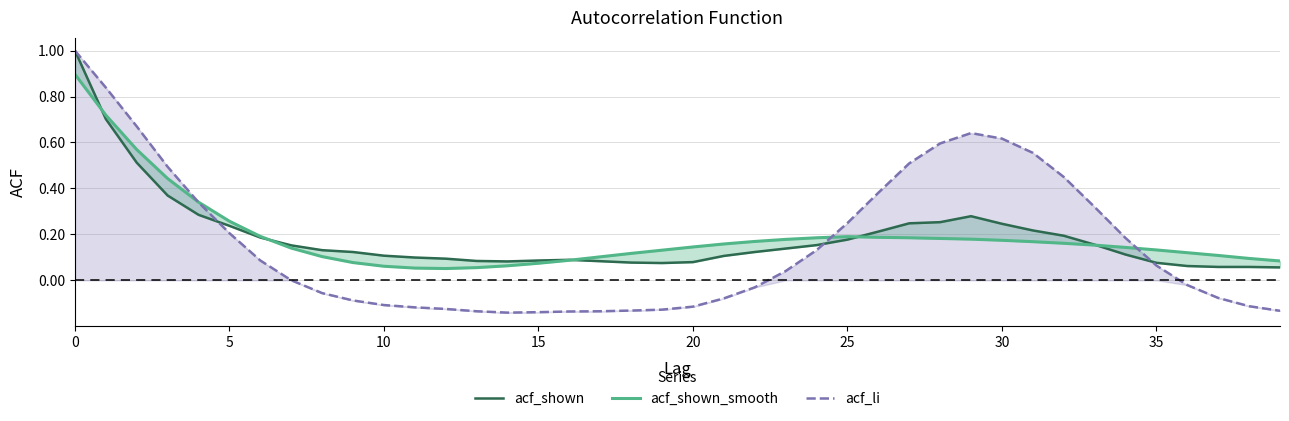

What is the greatest value displayed?

1.0